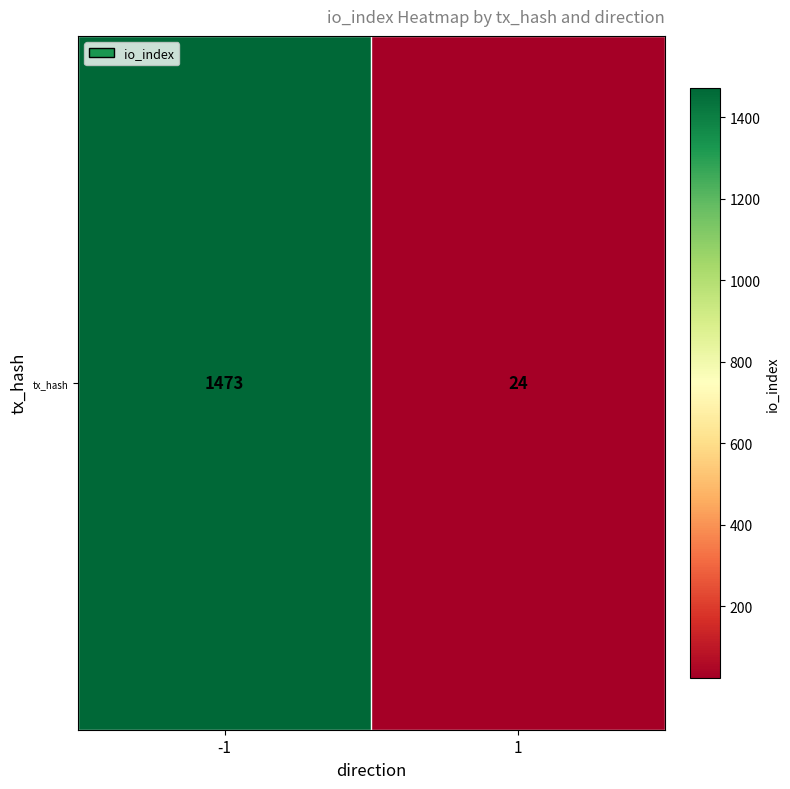

What is the smallest value displayed?

24